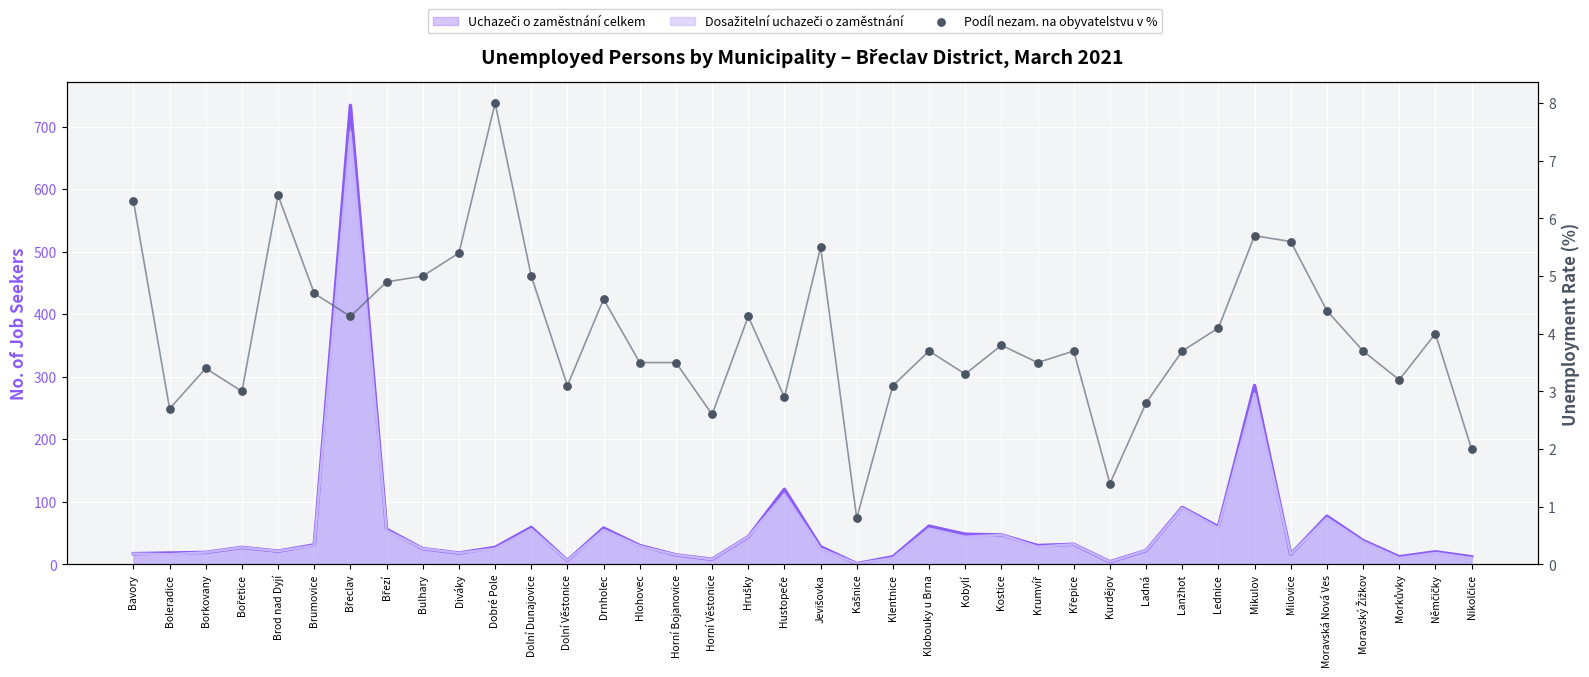

Which series has the largest Y range (max minus min)?

Uchazeči o zaměstnání celkem